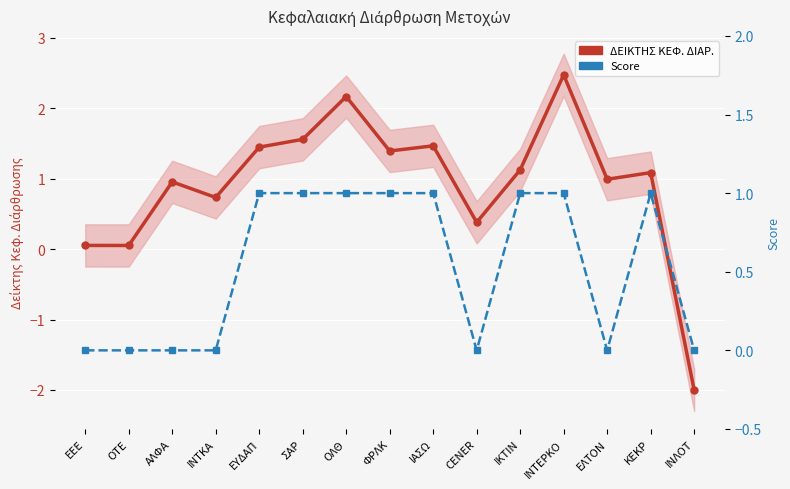

How many intersections are there between Score and ΔΕΙΚΤΗΣ ΚΕΦ. ΔΙΑΡ.?

1